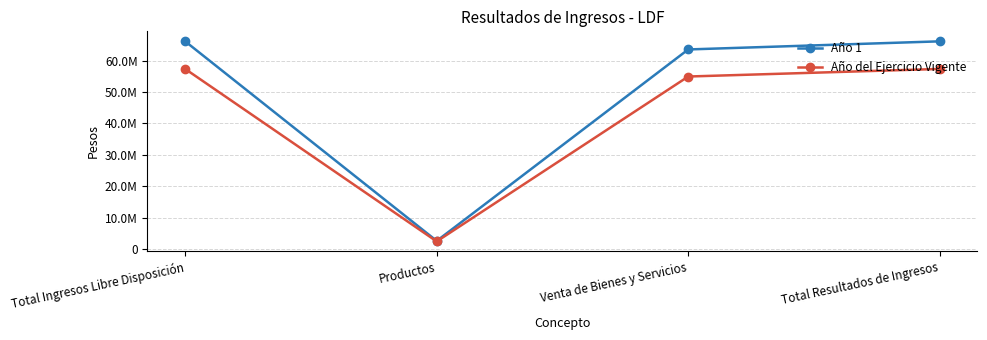

What are all the series names shown in the legend?

Año 1, Año del Ejercicio Vigente